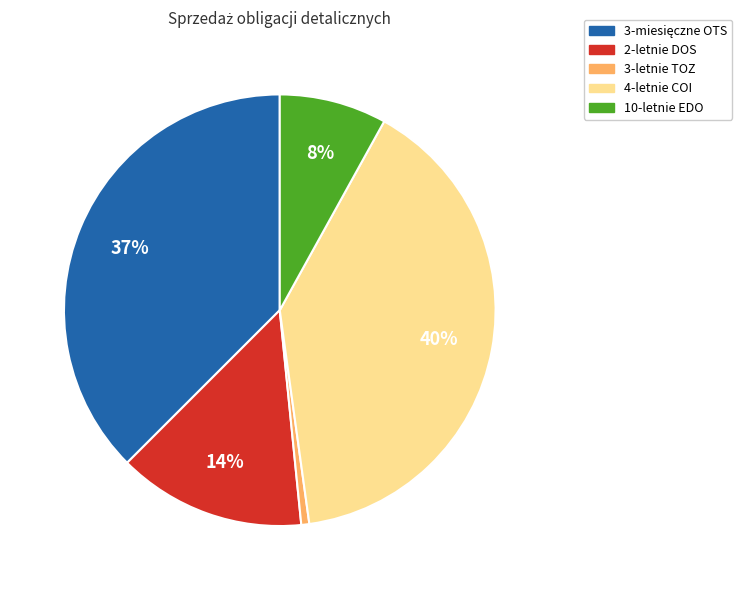

How many slices are in this pie chart?

5